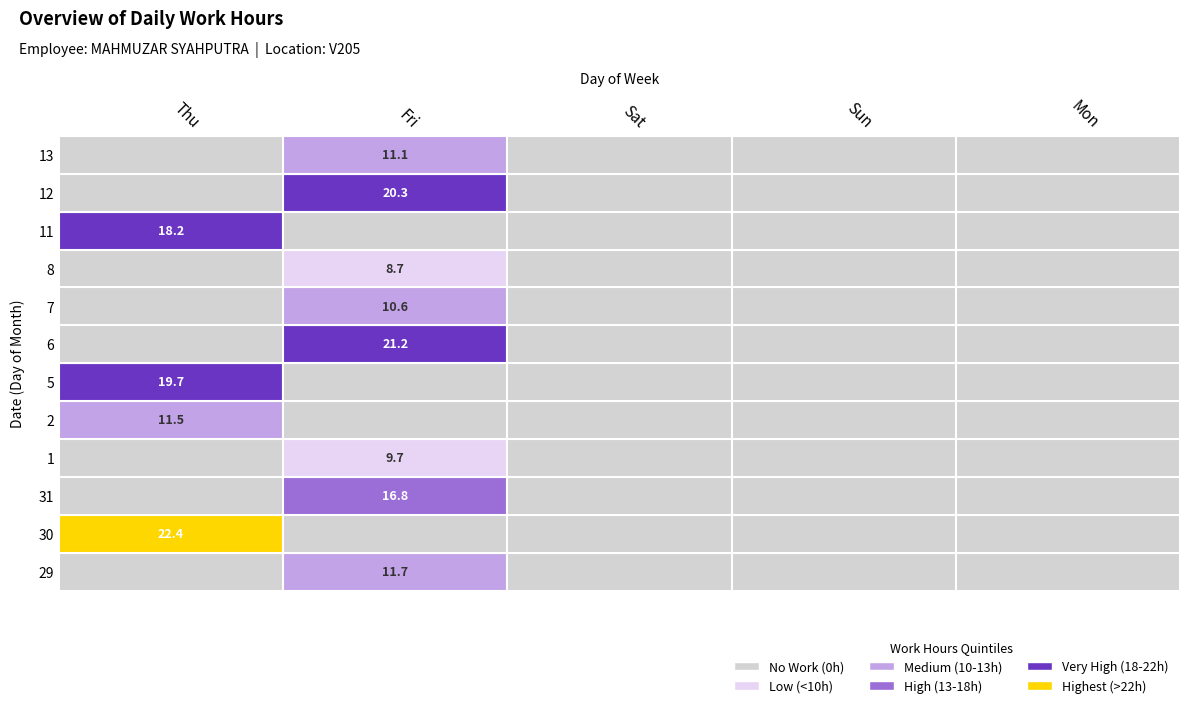

How many data points in 29 are above 0?

1